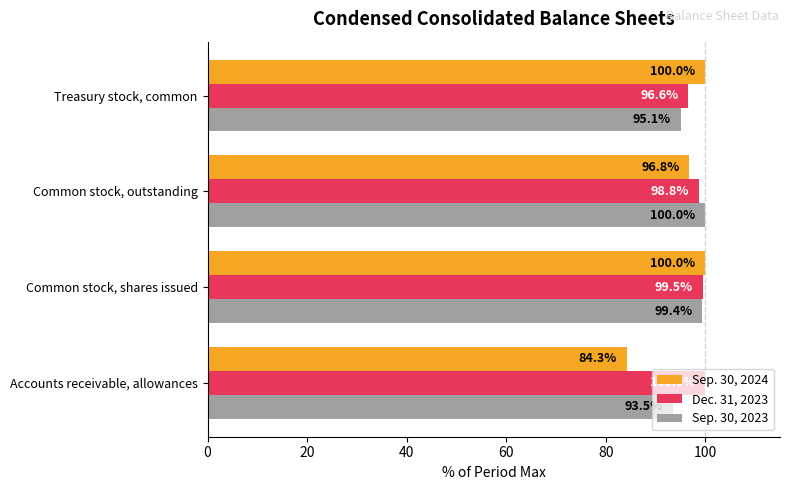

Count the Dec. 31, 2023 values in the range 98 to 100.

3